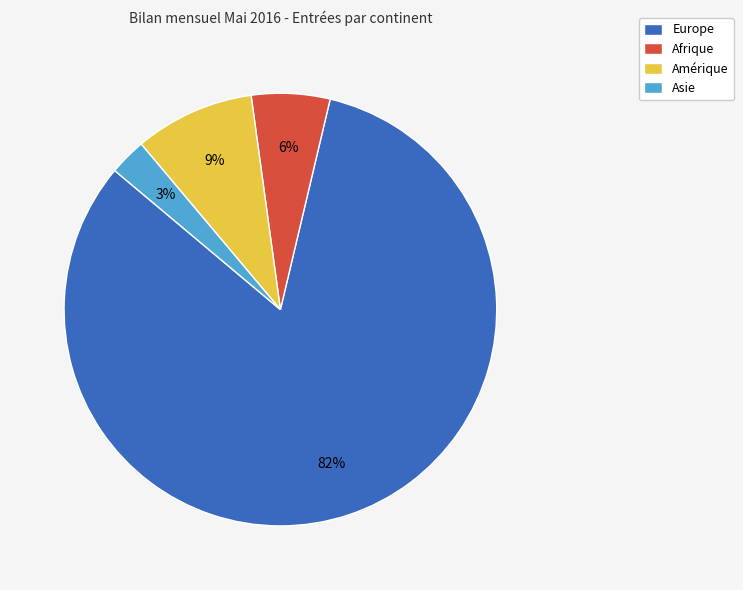

To the nearest percent, what portion does Afrique represent?

6%